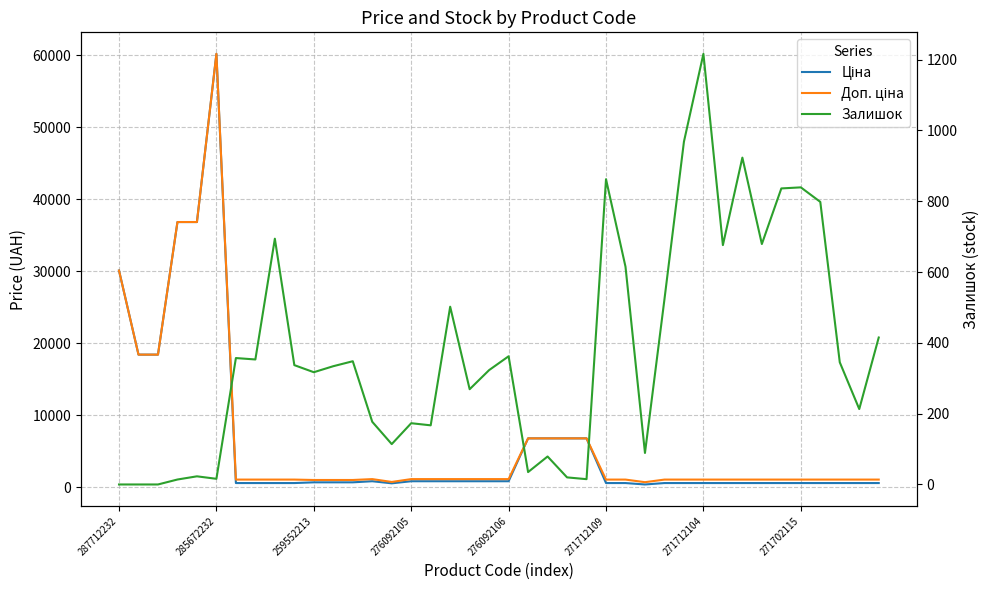

How many distinct data groups are displayed?

3